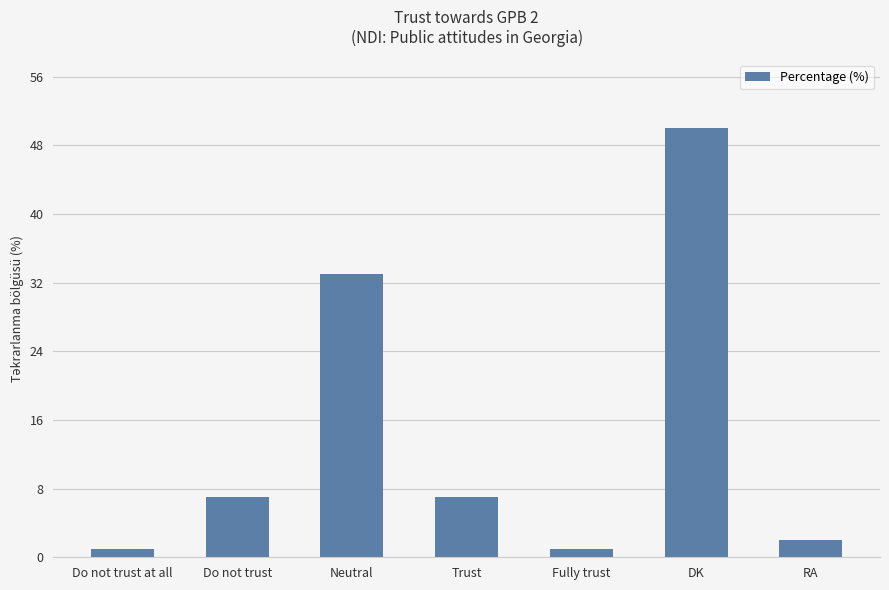

Reading left to right, extract all data points from this chart.

Do not trust at all=1	Do not trust=7	Neutral=33	Trust=7	Fully trust=1	DK=50	RA=2